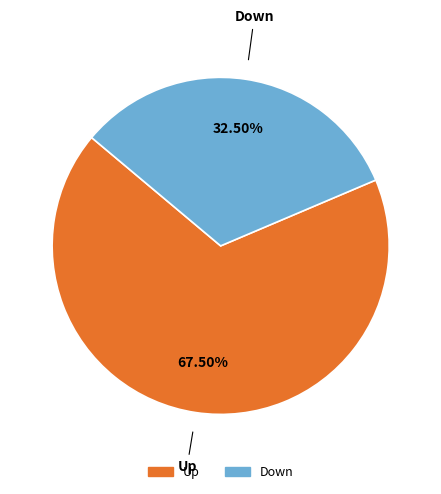

Does any single category account for the majority?

Yes